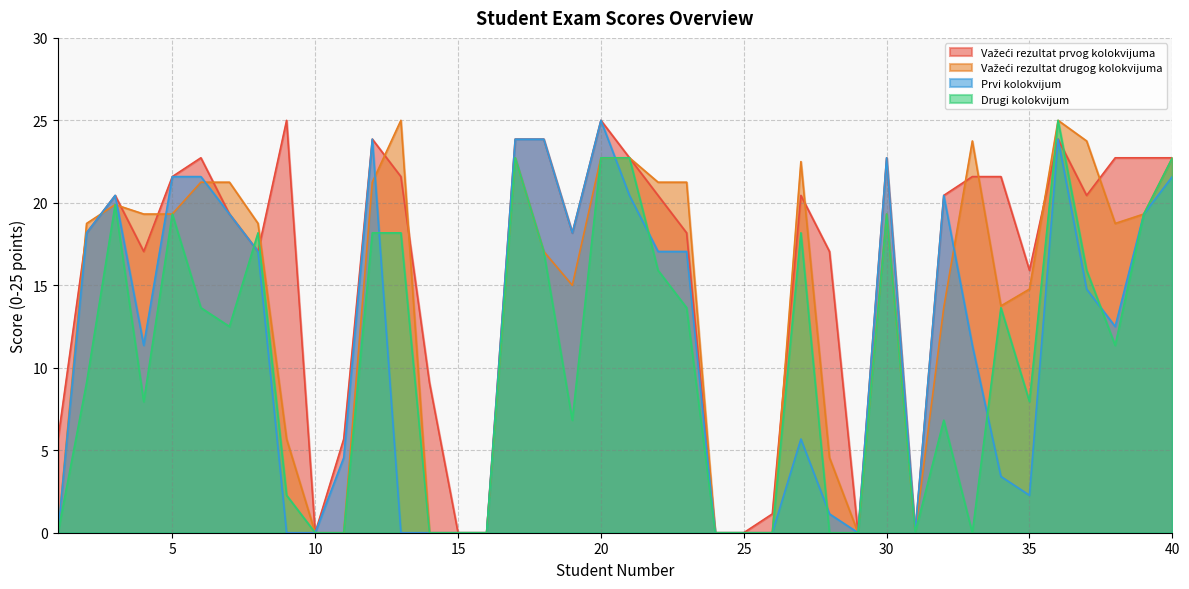

How many distinct data groups are displayed?

4